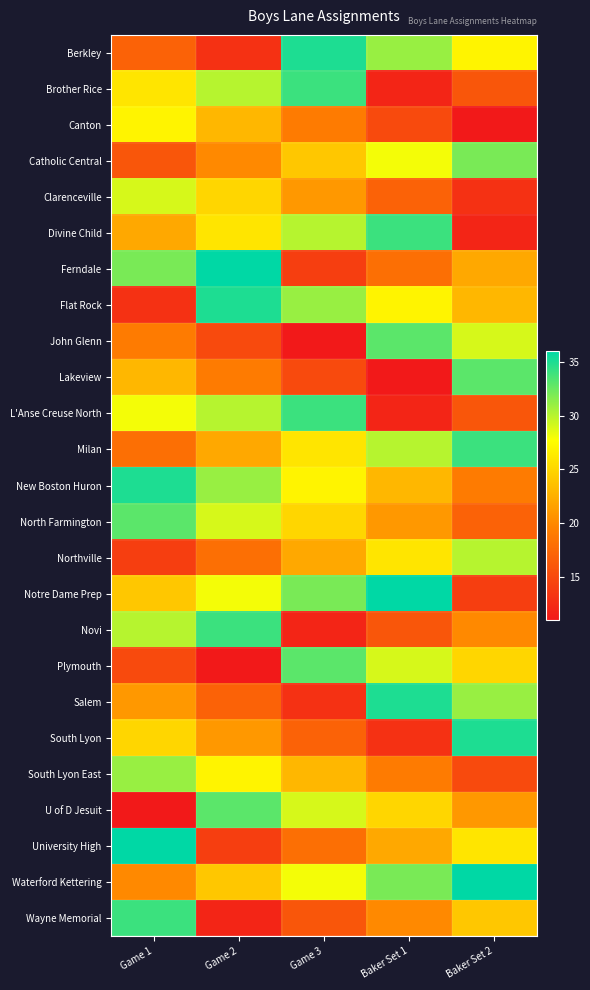

At Baker Set 2, list the series in order from smallest to largest.

Canton, Divine Child, Clarenceville, Notre Dame Prep, South Lyon East, Brother Rice, L'Anse Creuse North, North Farmington, New Boston Huron, Novi, U of D Jesuit, Ferndale, Flat Rock, Wayne Memorial, Plymouth, University High, Berkley, John Glenn, Northville, Salem, Catholic Central, Lakeview, Milan, South Lyon, Waterford Kettering